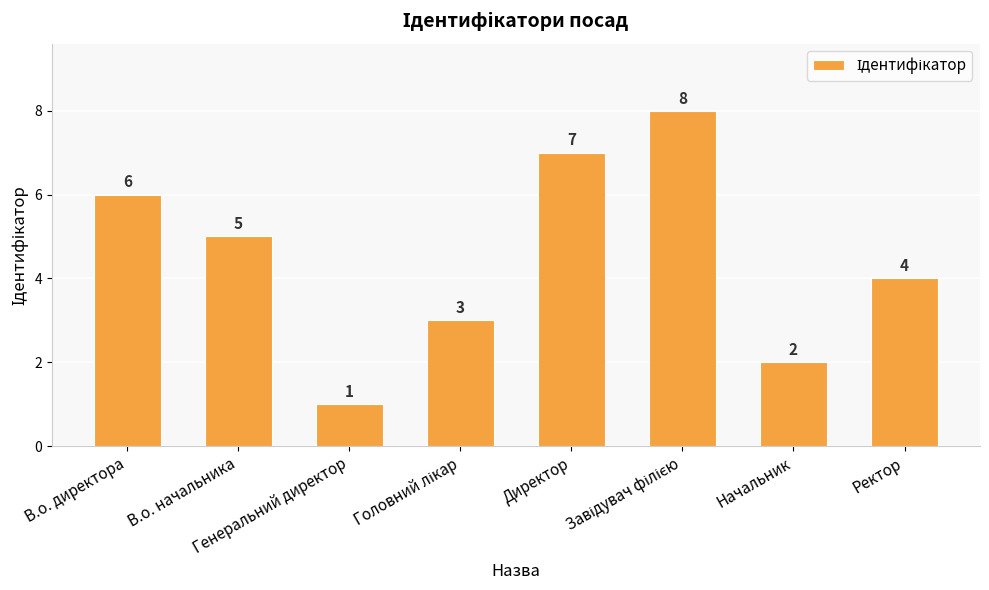

How many bars are there in total?

8